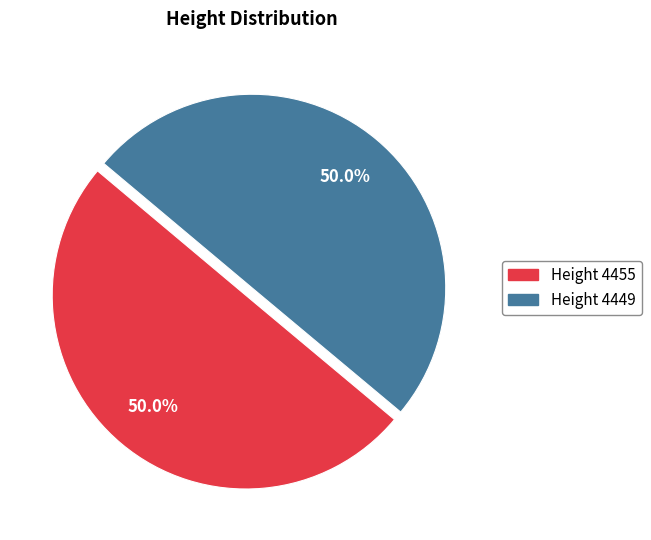

How many segments does this pie chart have?

2